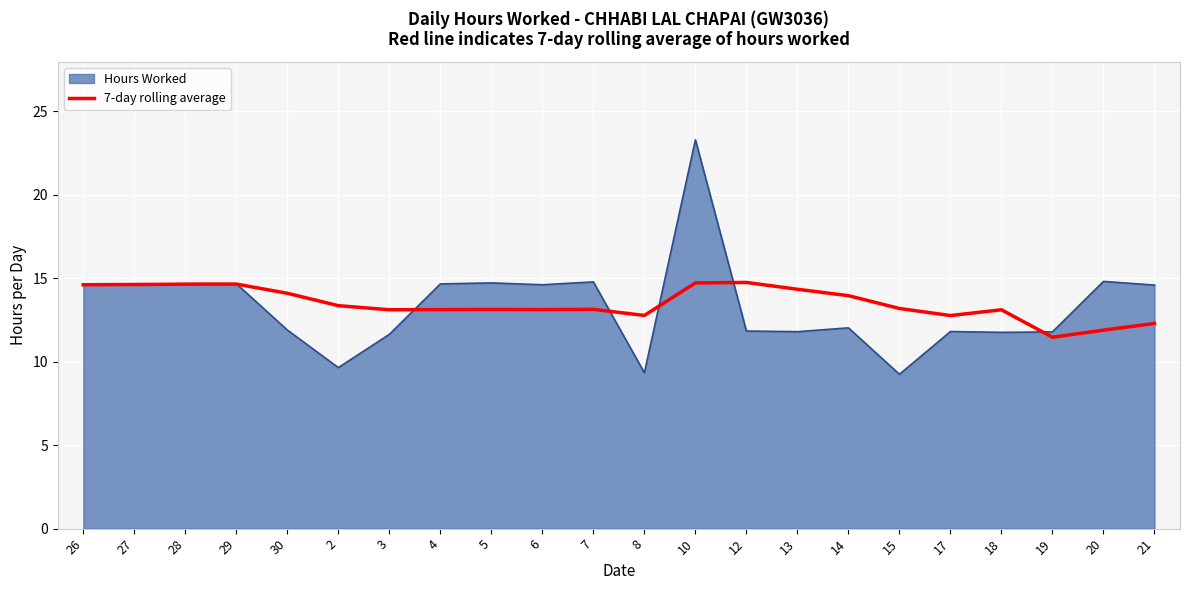

List the series in order of their peak value, highest first.

Hours Worked, 7-day rolling average